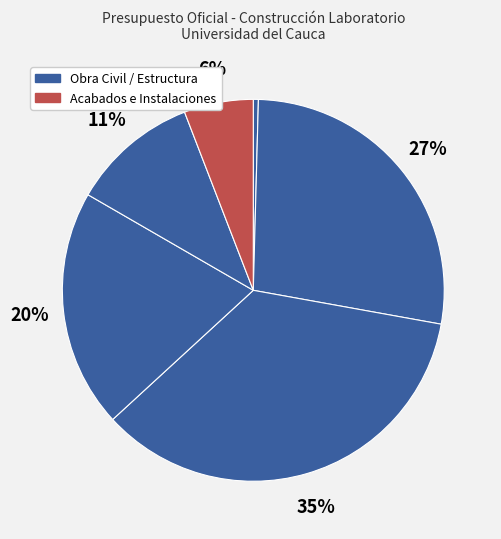

How many segments does this pie chart have?

6